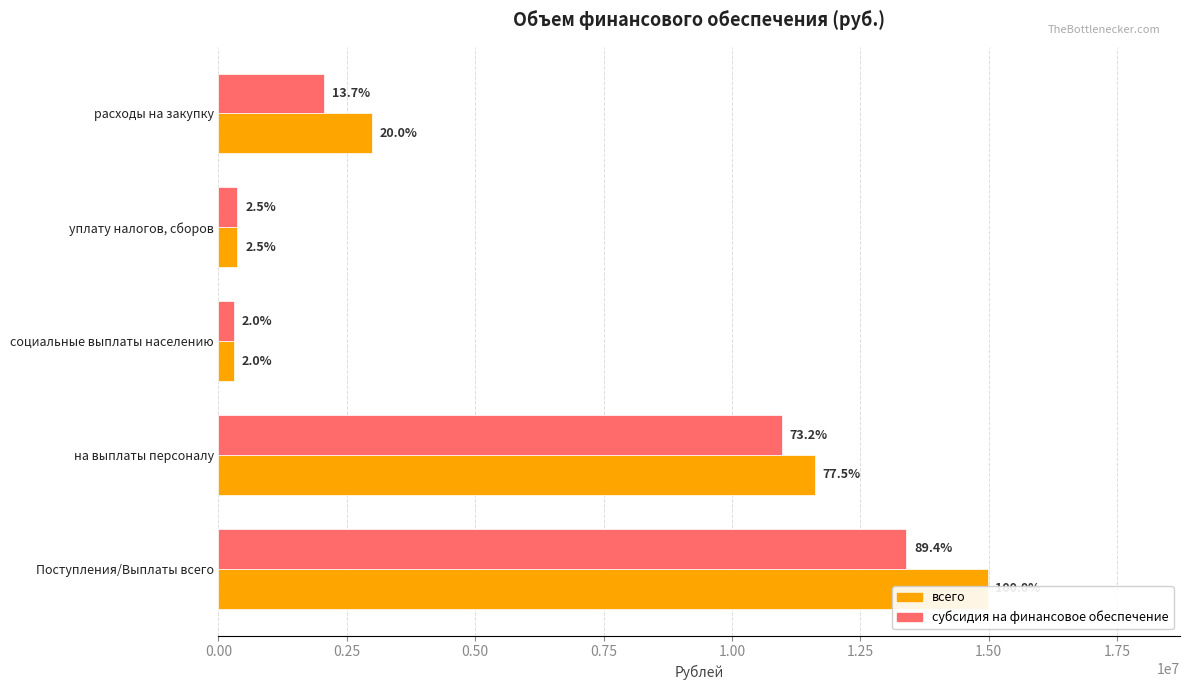

Does the chart contain any negative values?

No